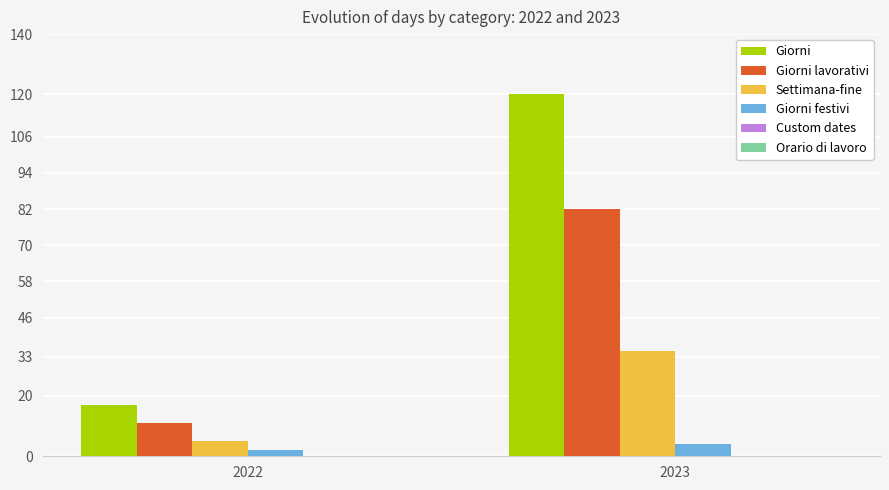

How many bars are there in total?

8